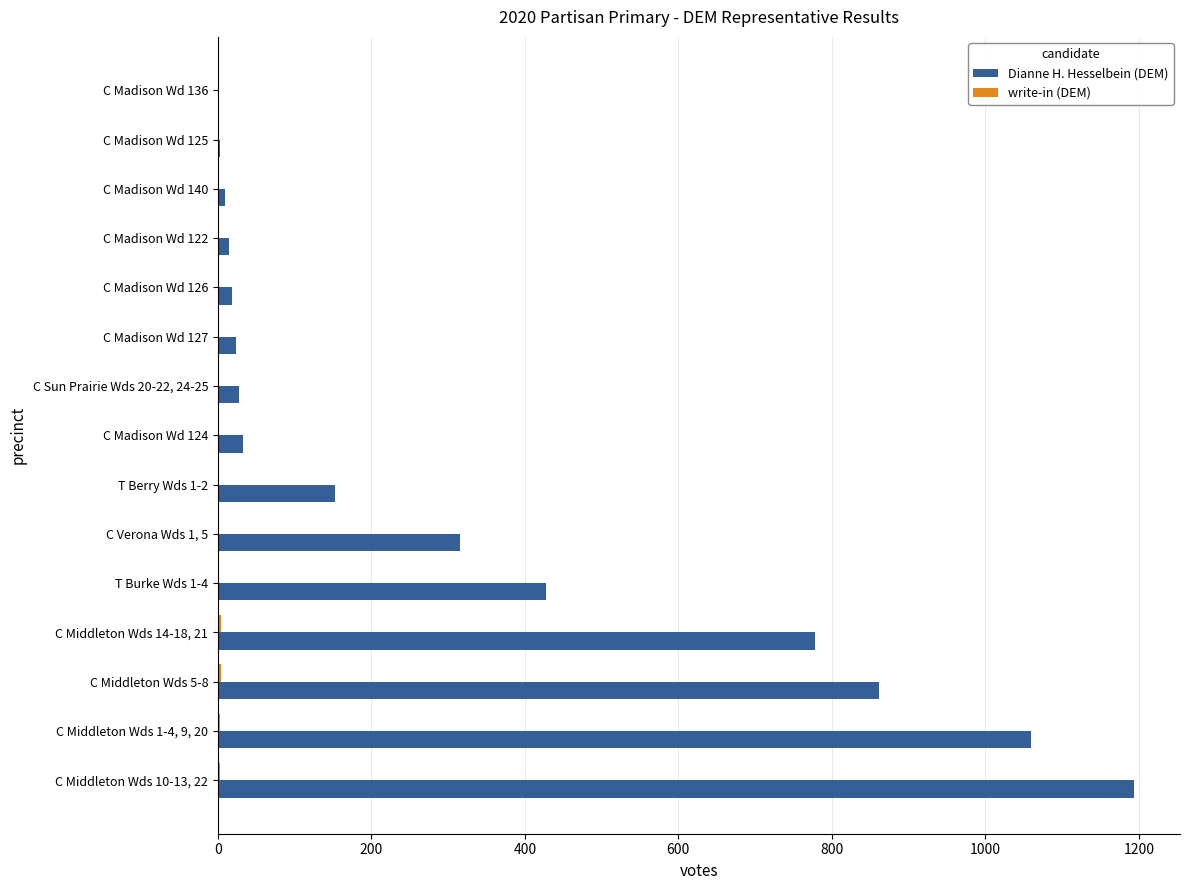

The value of Dianne H. Hesselbein (DEM) at T Berry Wds 1-2 is 259. True or false?

False